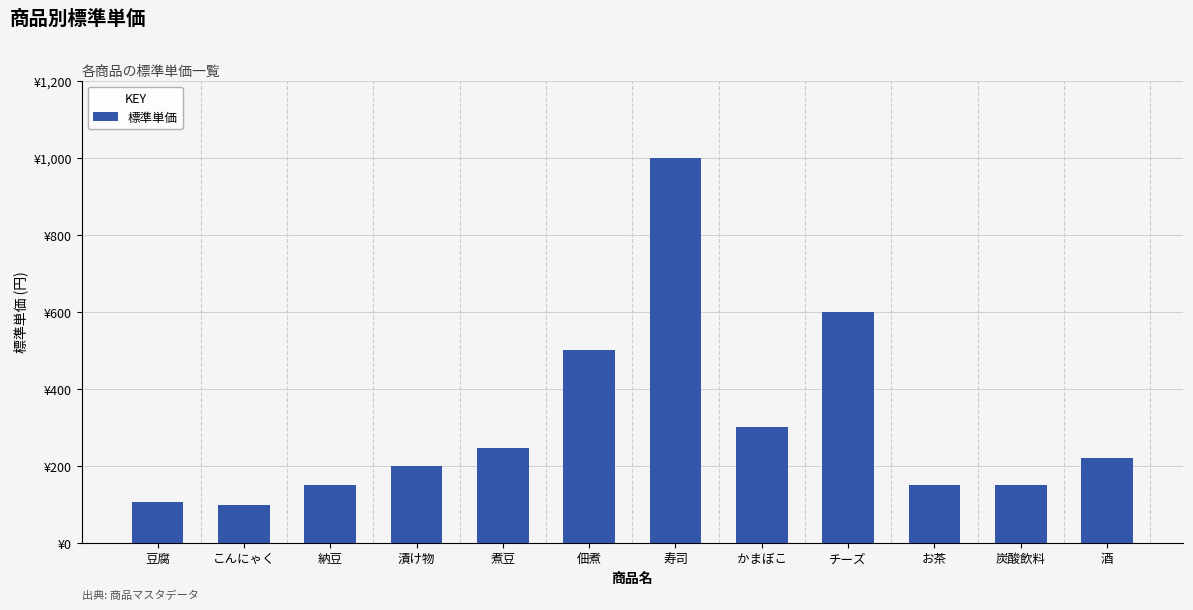

Reading left to right, transcribe all the data shown in this chart.

豆腐=105	こんにゃく=98	納豆=150	漬け物=200	煮豆=245	佃煮=500	寿司=1000	かまぼこ=300	チーズ=600	お茶=150	炭酸飲料=150	酒=220